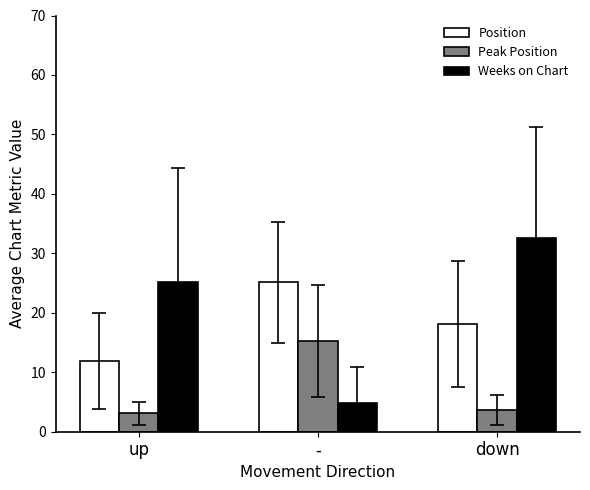

What is the highest value of the Weeks on Chart series?

32.5